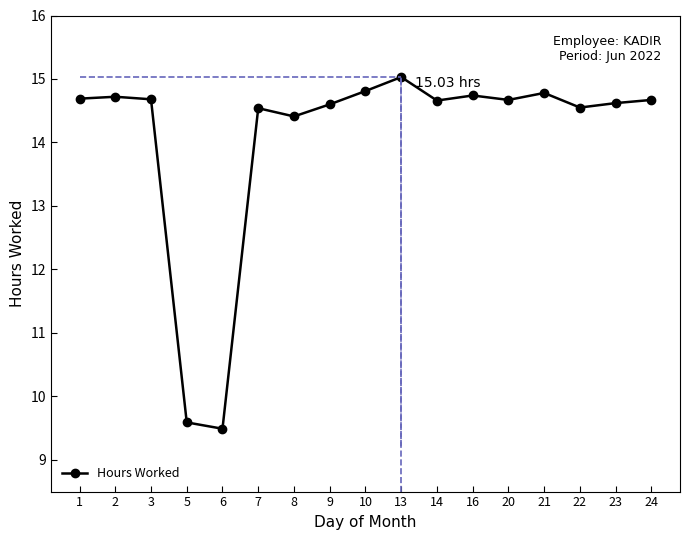

Reading right to left, what are all the values shown in this chart?

14.7	14.6	14.6	14.8	14.7	14.7	14.7	15.0	14.8	14.6	14.4	14.5	9.5	9.6	14.7	14.7	14.7